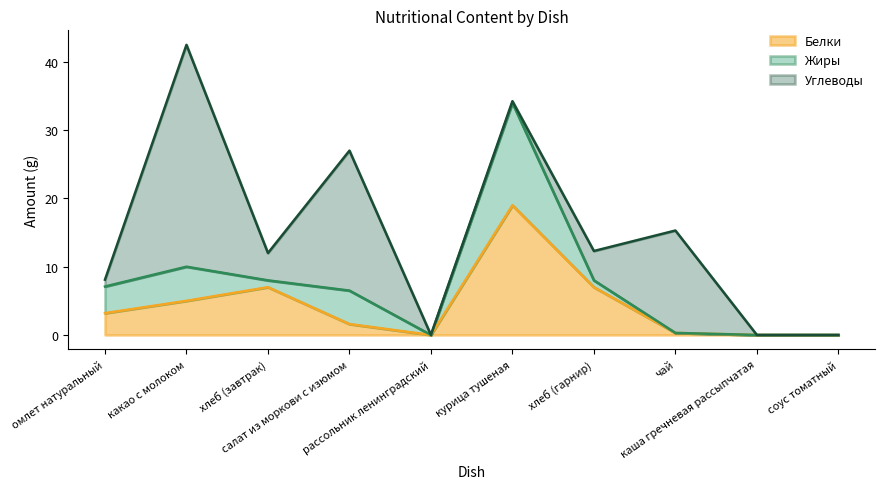

Between салат из моркови с изюмом and хлеб (гарнир), which series saw the biggest shift?

Углеводы